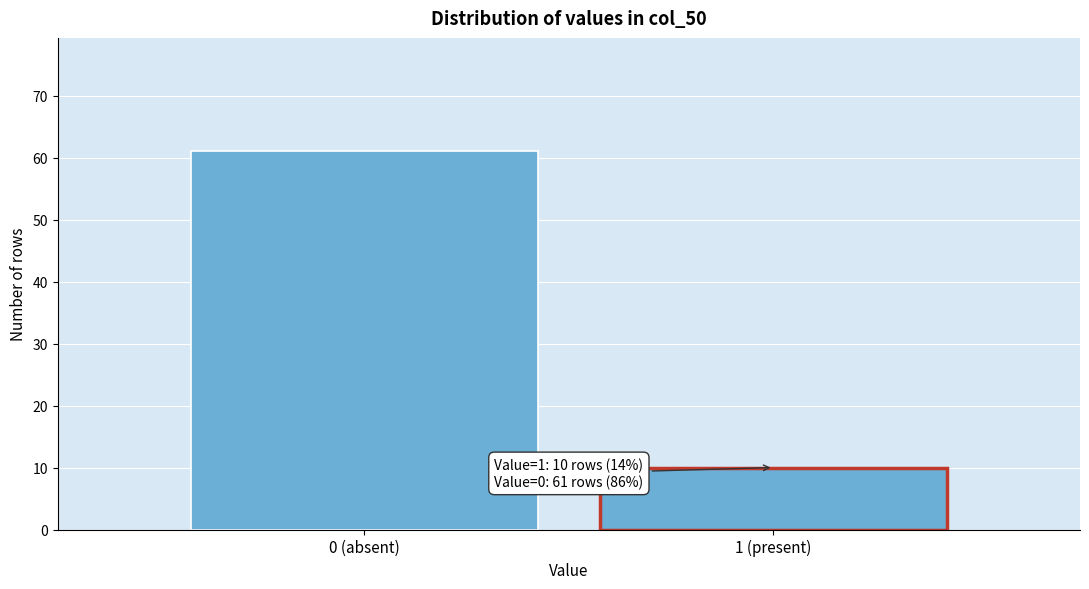

Reading left to right, what are all the values shown in this chart?

0 (absent)=61	1 (present)=10